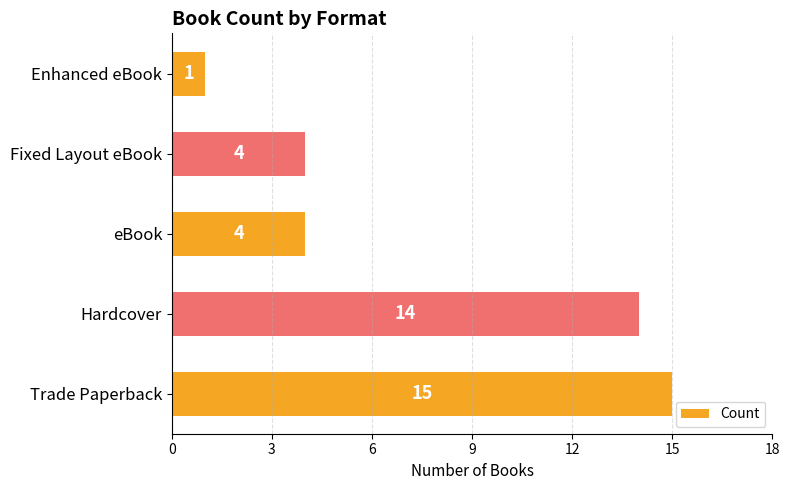

Are the bars grouped side by side (vs. stacked)?

No